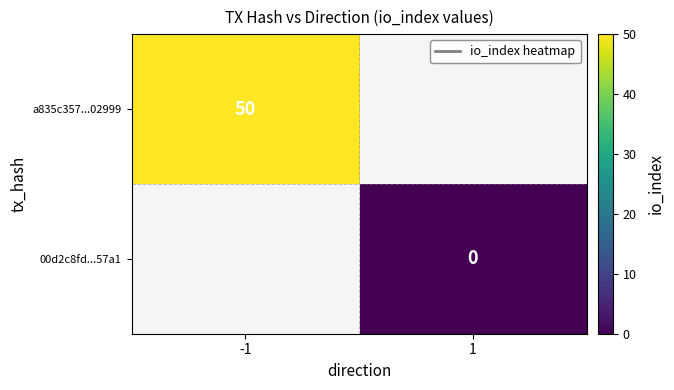

How many data points does each series have?

2